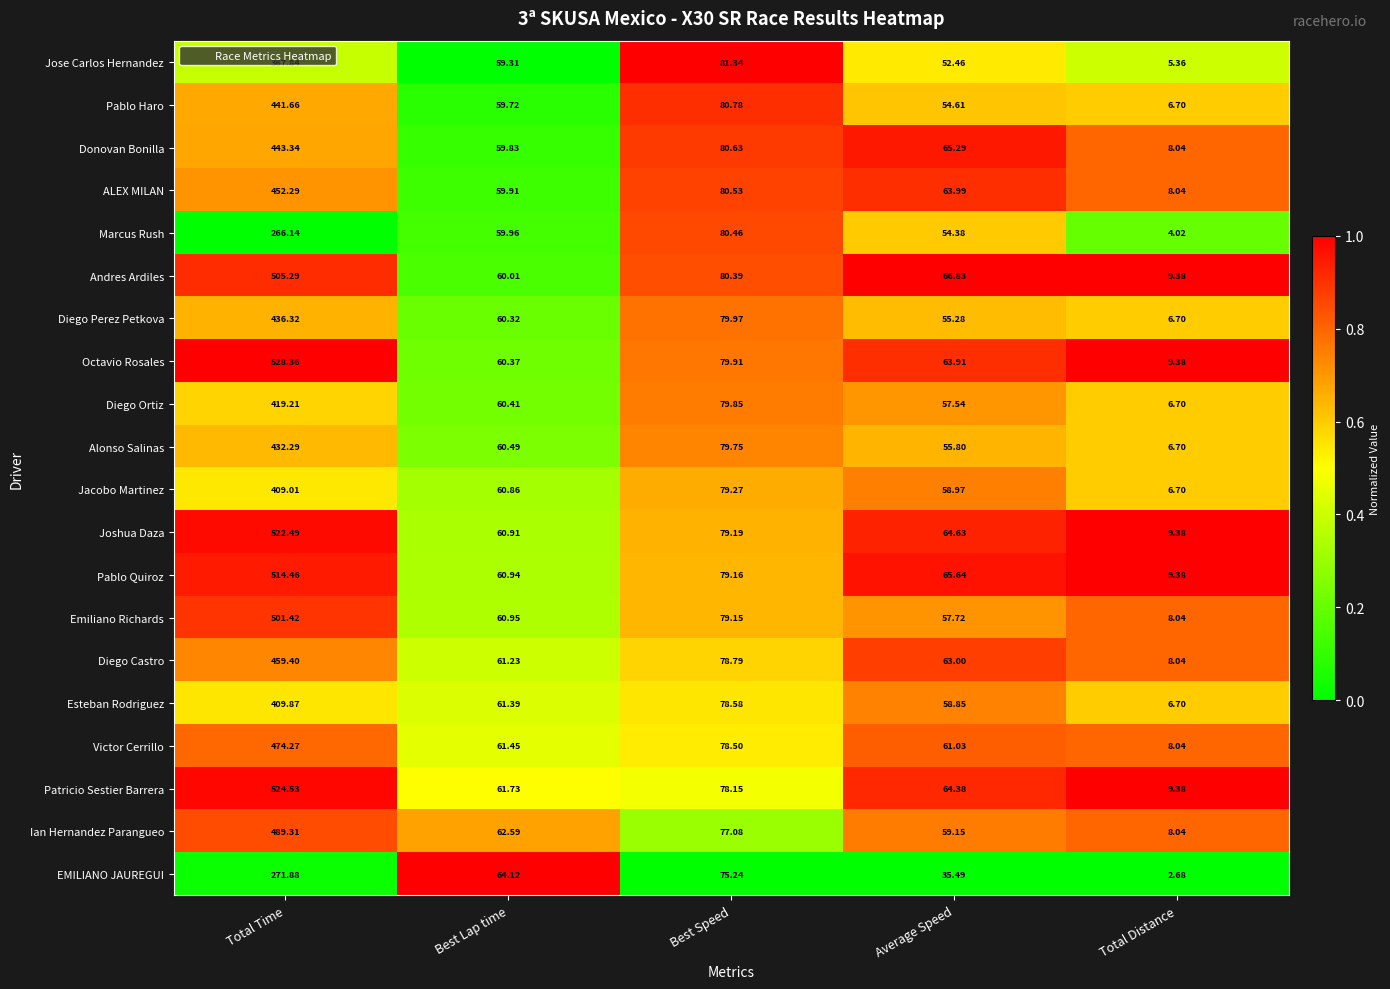

Between Total Time and Best Speed, which series saw the biggest shift?

Octavio Rosales